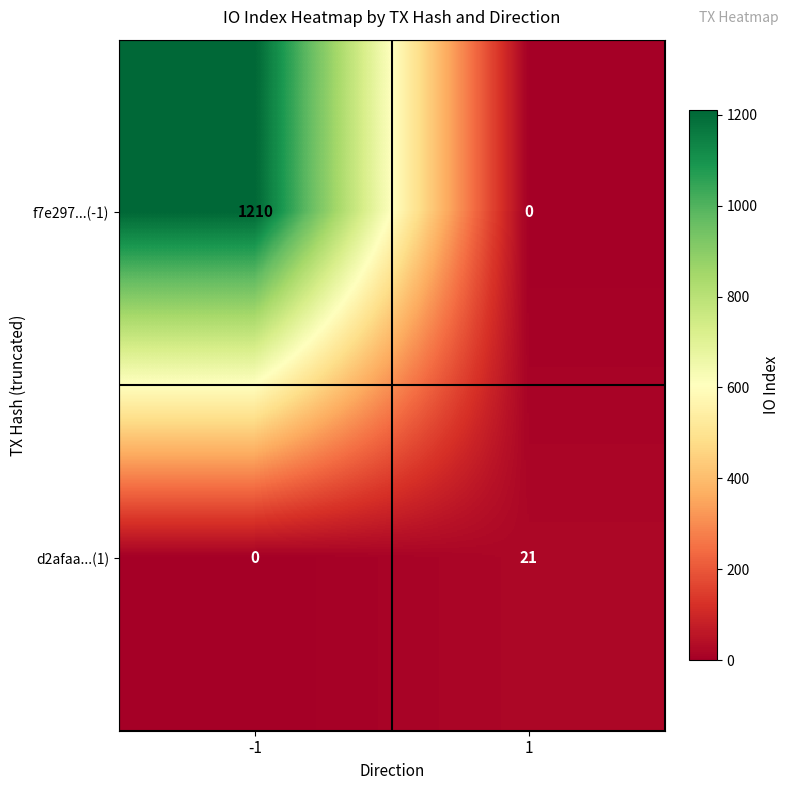

Which series has the largest total across all categories?

f7e297...(-1)